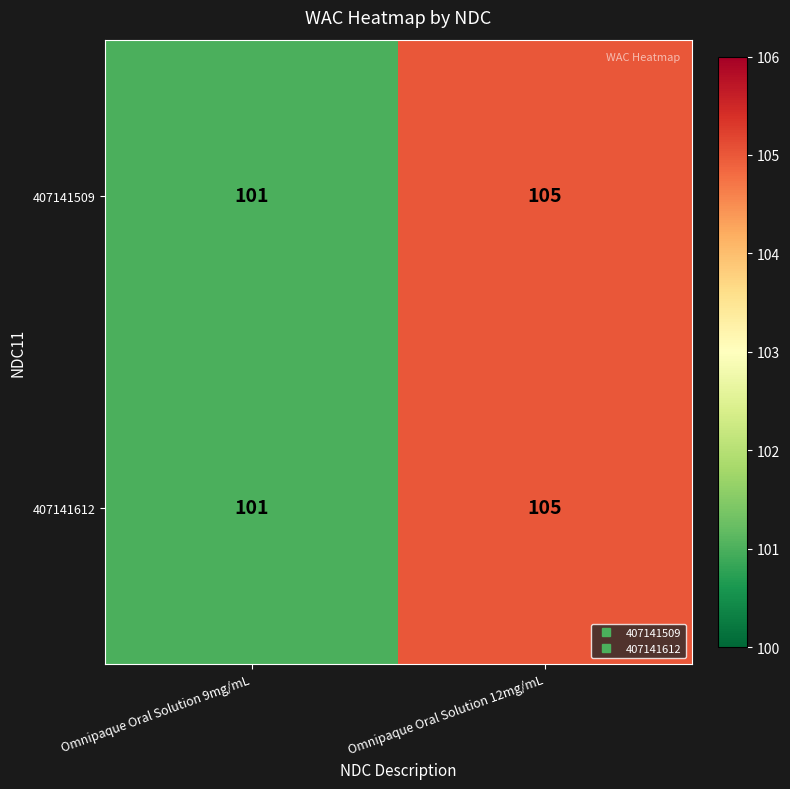

The 407141509 series shows 136 at Omnipaque Oral Solution 9mg/mL. True or false?

False